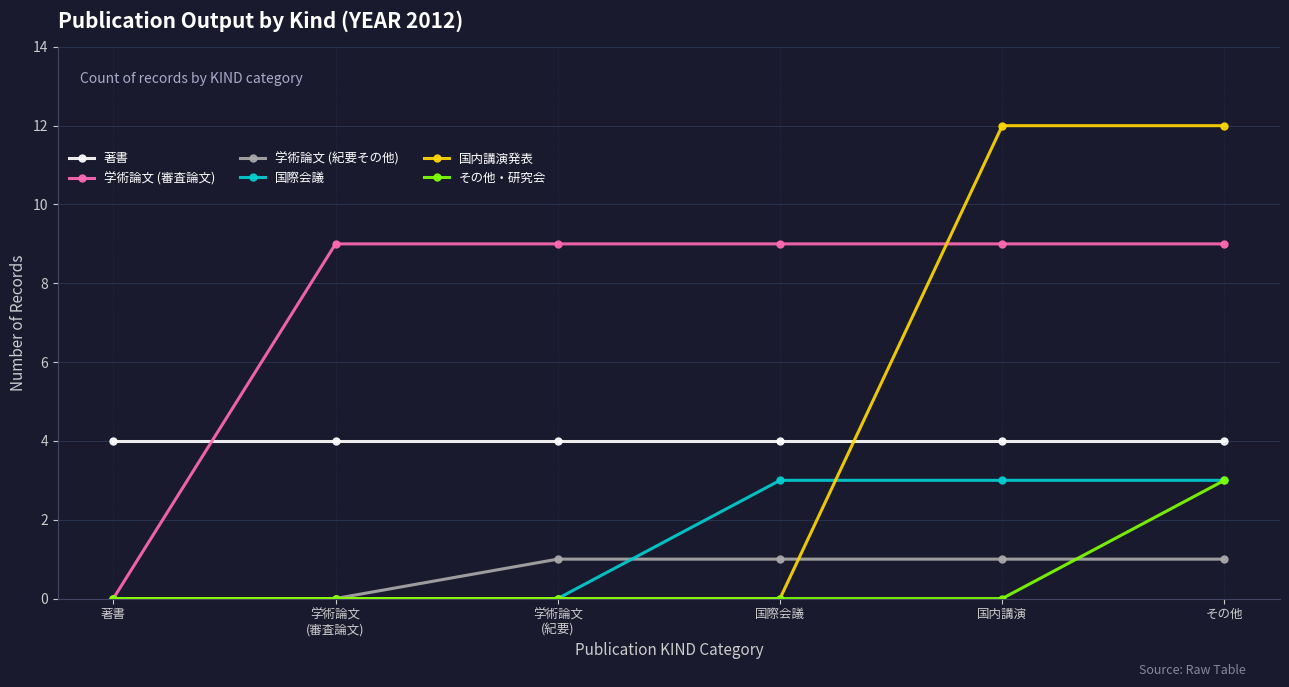

Which series changed the most between 著書 and その他?

国内講演発表